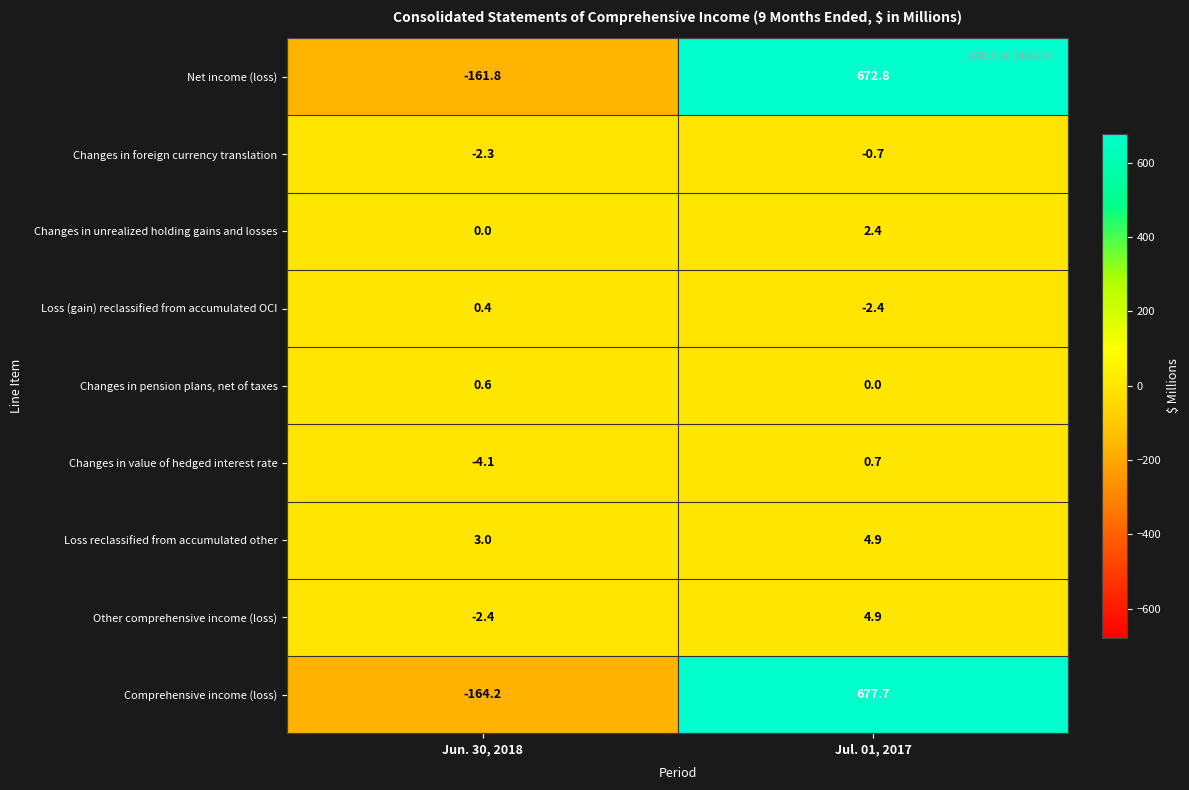

How many distinct data groups are displayed?

9